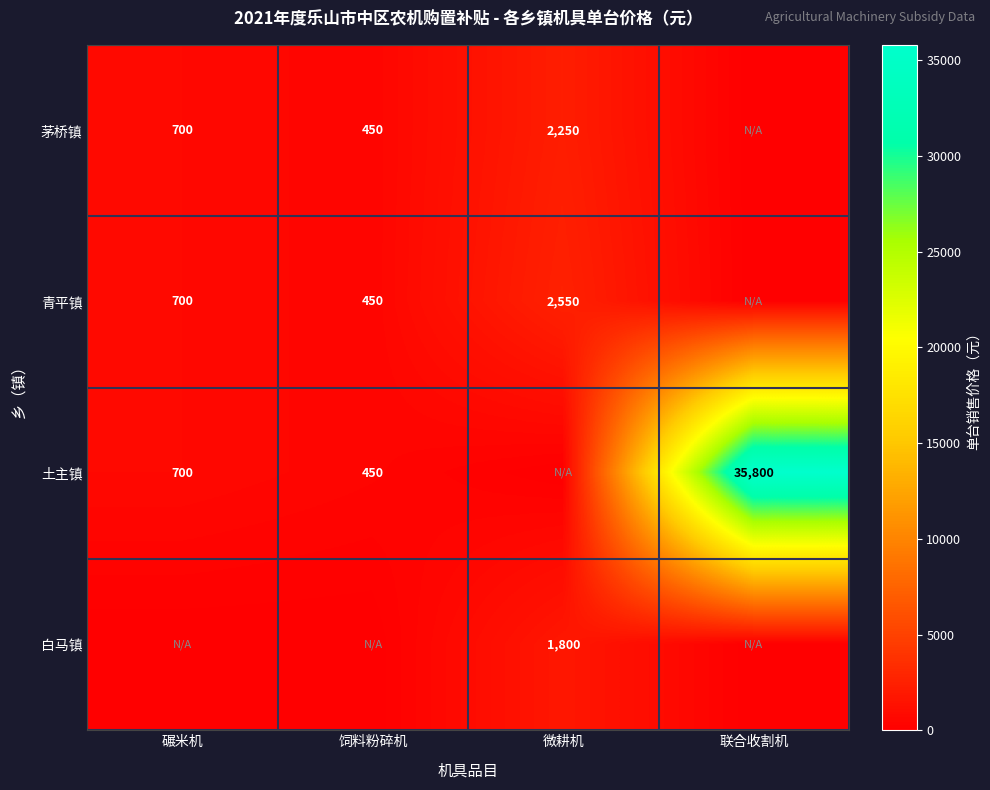

The 青平镇 series shows 219 at 饲料粉碎机. True or false?

False